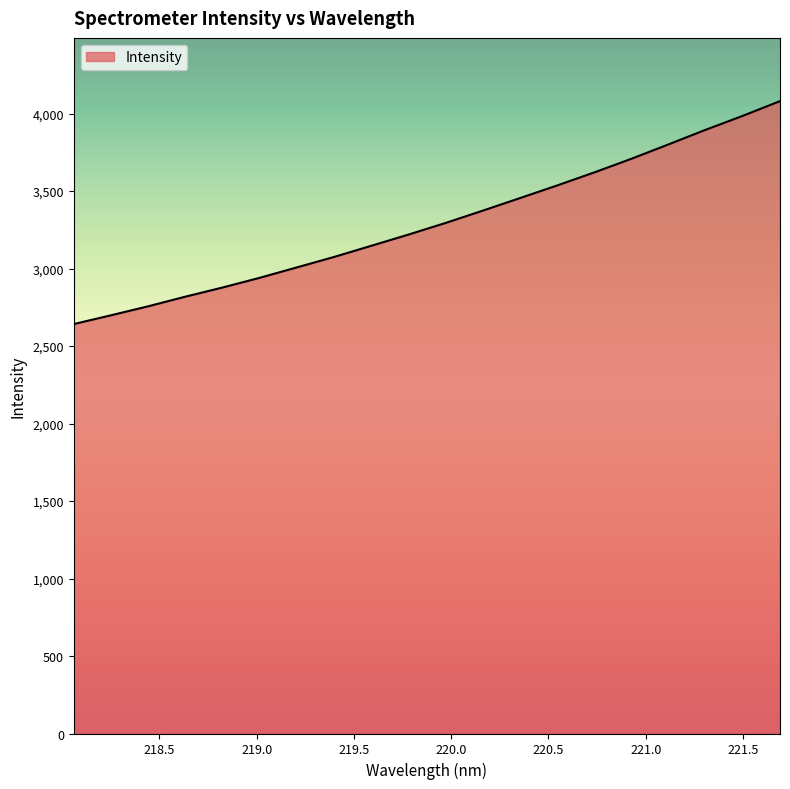

What is the maximum value shown in the chart?

4080.2